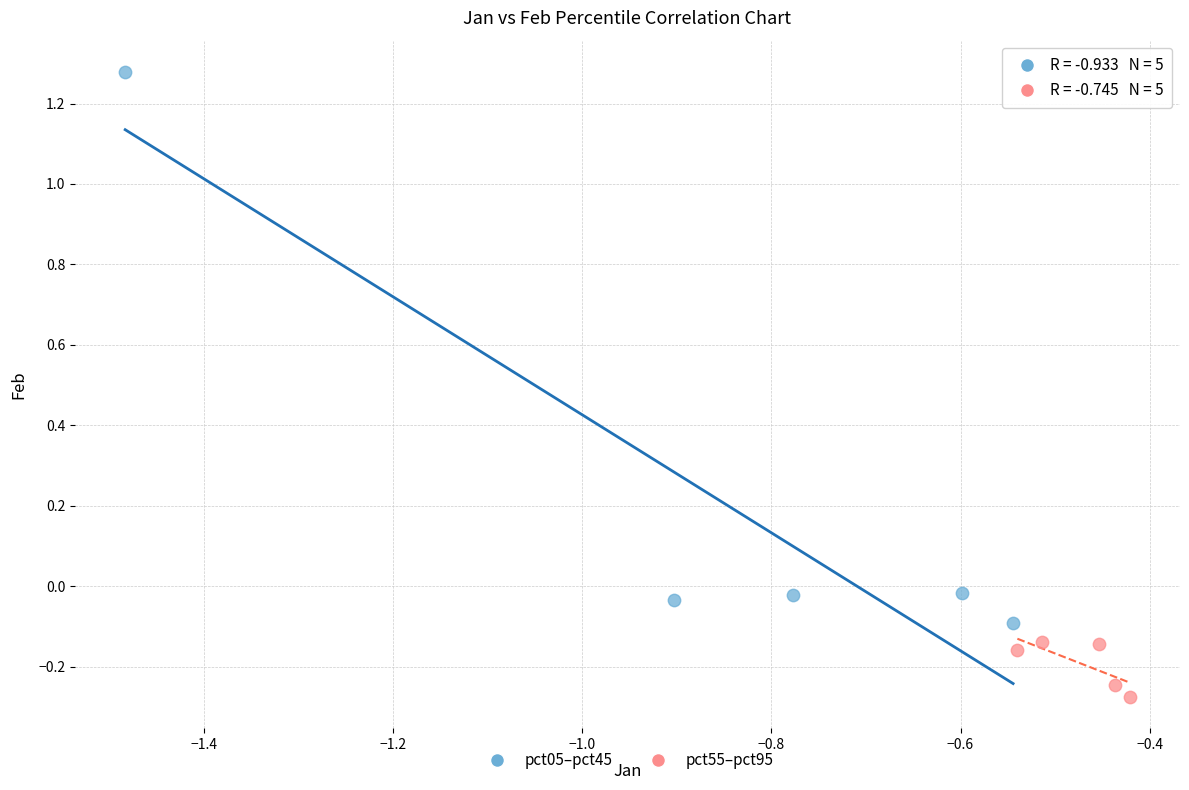

Which series contains the lowest Y value?

pct55–pct95